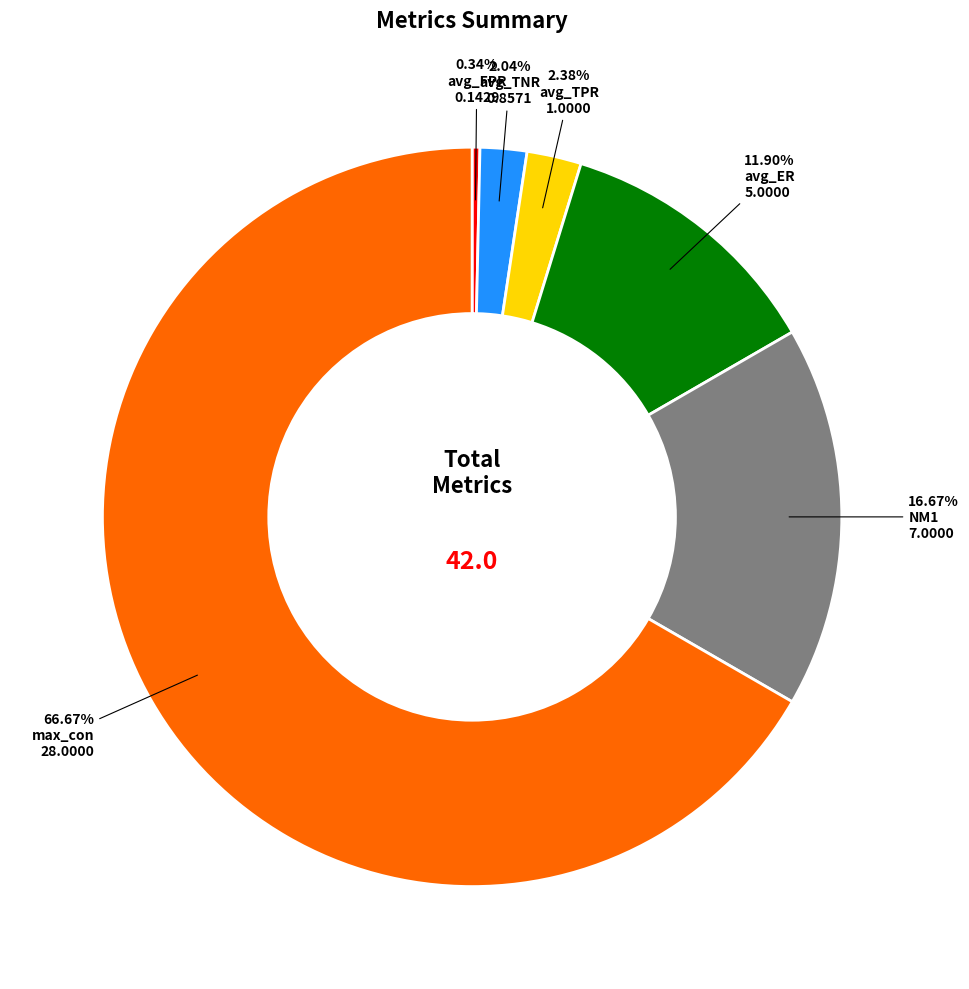

Is it true that avg_TNR is 2% of the pie?

True